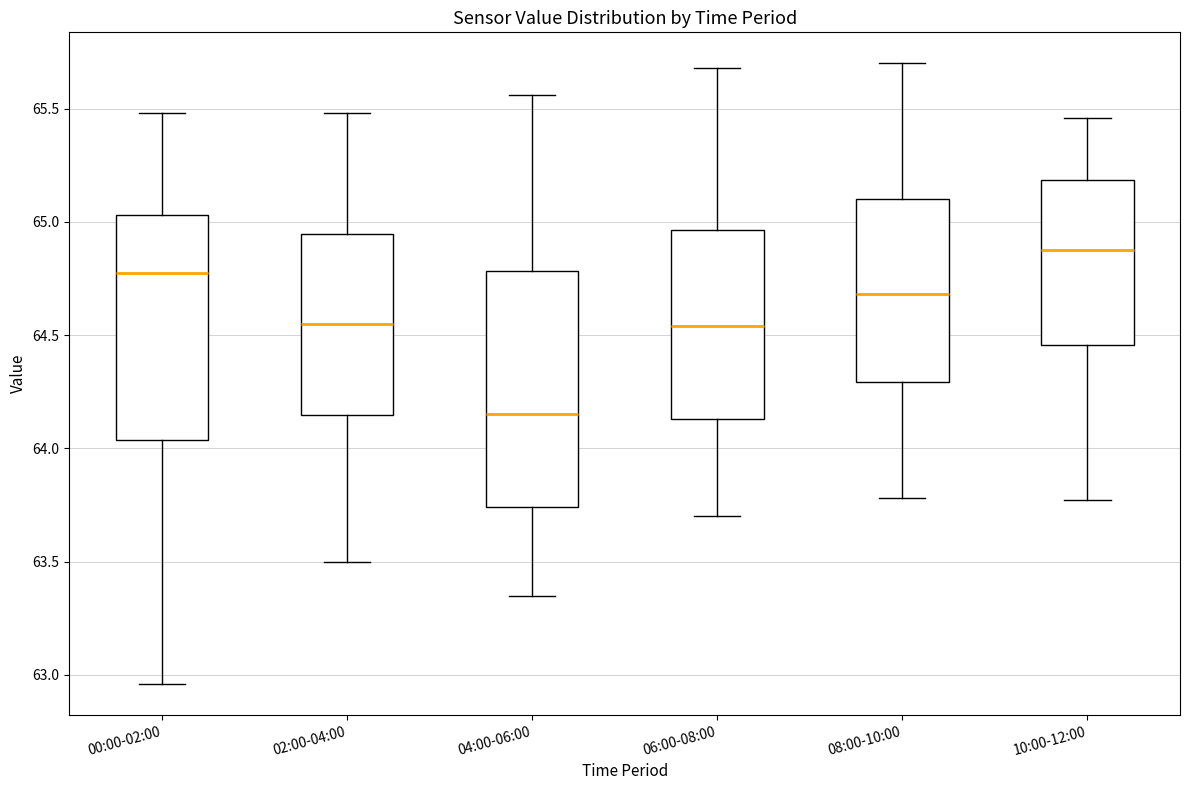

Reading left to right, read every box against the y-axis: the position of its median line, the range the box covers, and the ends of its whiskers. The values are not printed on the chart, so give them approximately, as read against the axis.

00:00-02:00: median 64.80, box 64.05 to 65.05, whiskers 62.95 to 65.50
02:00-04:00: median 64.55, box 64.15 to 64.95, whiskers 63.50 to 65.50
04:00-06:00: median 64.15, box 63.75 to 64.80, whiskers 63.35 to 65.55
06:00-08:00: median 64.55, box 64.15 to 64.95, whiskers 63.70 to 65.70
08:00-10:00: median 64.70, box 64.30 to 65.10, whiskers 63.80 to 65.70
10:00-12:00: median 64.90, box 64.45 to 65.20, whiskers 63.75 to 65.45